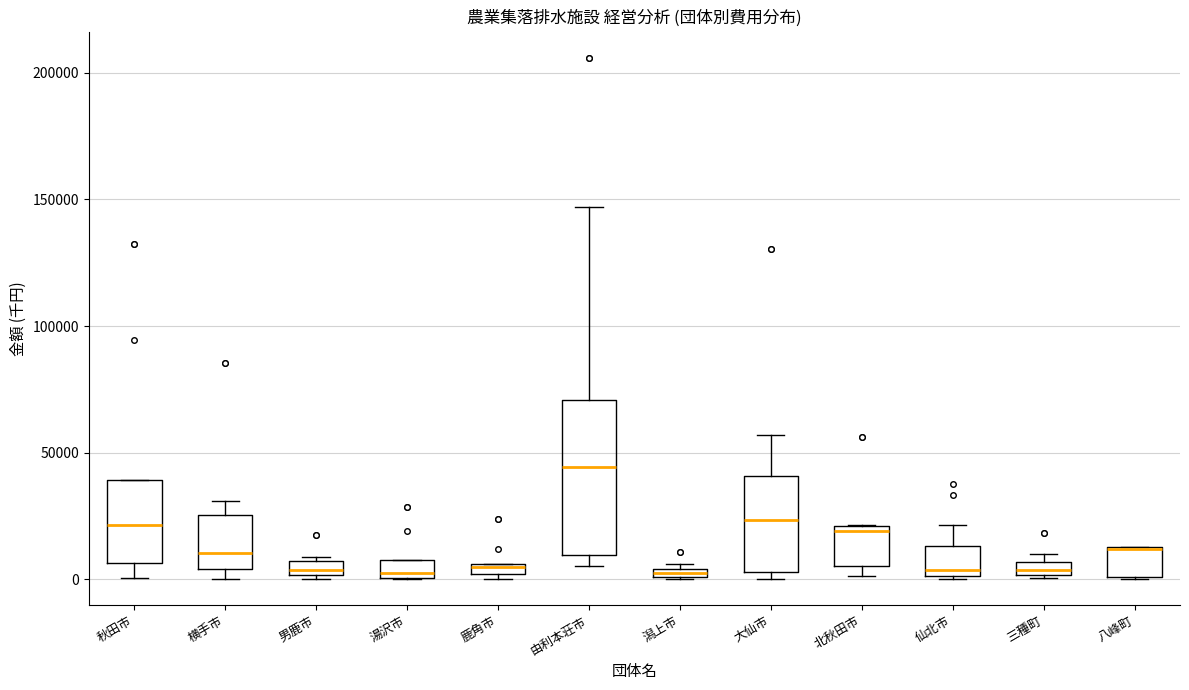

Where is the upper edge of the box for 湯沢市 on the y-axis? The values are not printed on the chart, so give them approximately, as read against the axis.

5000